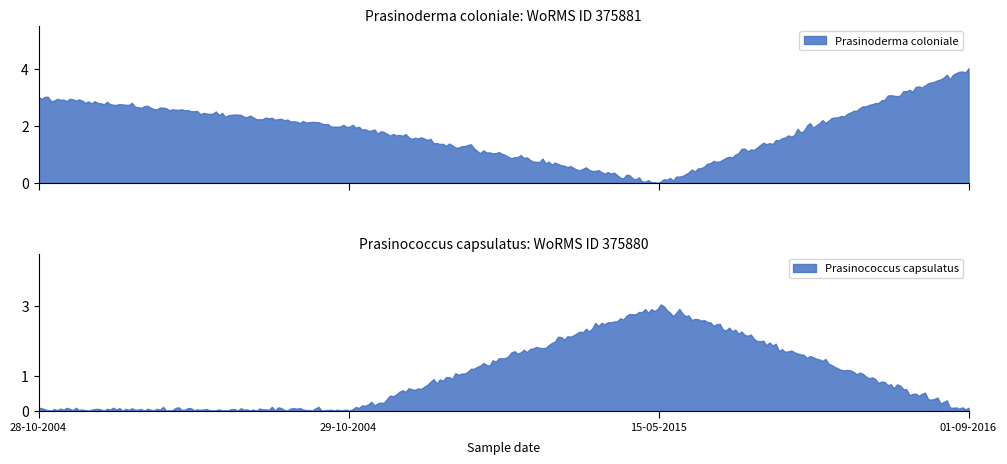

What is the sum of all Prasinoderma coloniale values?

551.1